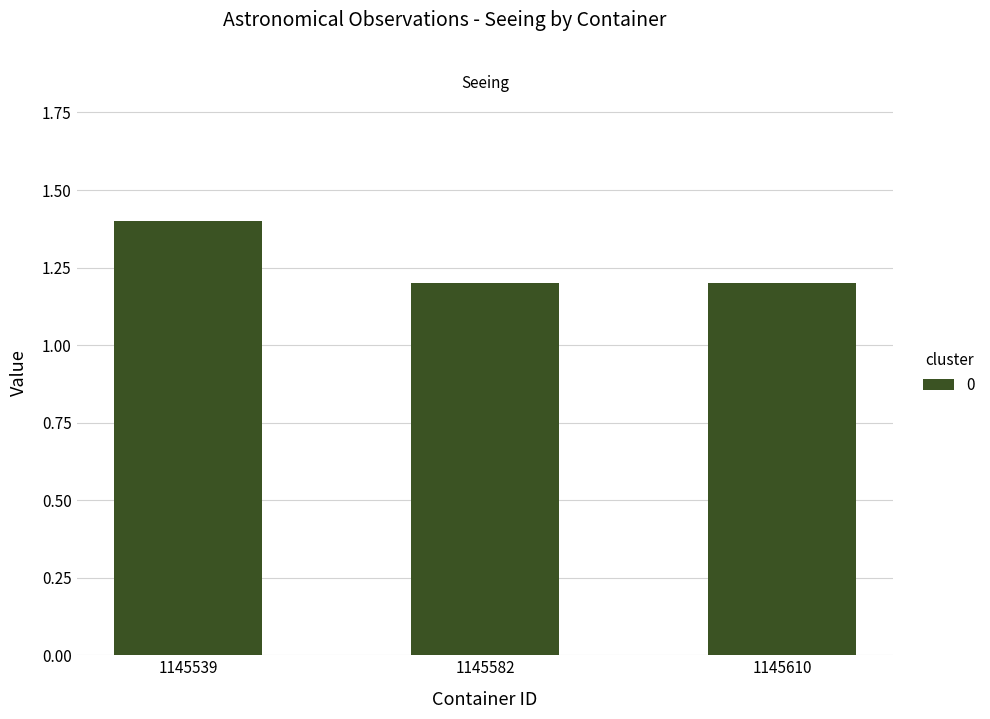

What value does the data have at 1145610?

1.2